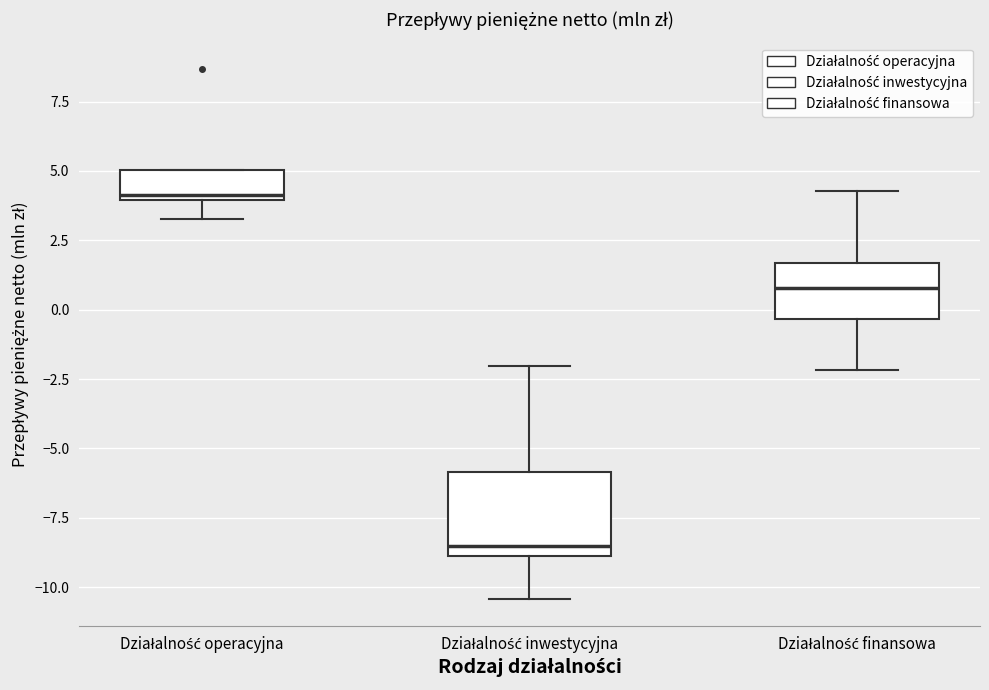

Reading left to right, transcribe this box plot: for each box, give where its median line is, the range the box spans, and where its two whiskers end, as read against the y-axis. The values are not printed on the chart, so give them approximately, as read against the axis.

Działalność operacyjna: median 4.0 (just above the box's lower edge), box 4.0 to 5.0, whiskers 3.5 to 5.0
Działalność inwestycyjna: median -8.5, box -9.0 to -6.0, whiskers -10.5 to -2.0
Działalność finansowa: median 1.0, box -0.5 to 1.5, whiskers -2.0 to 4.5